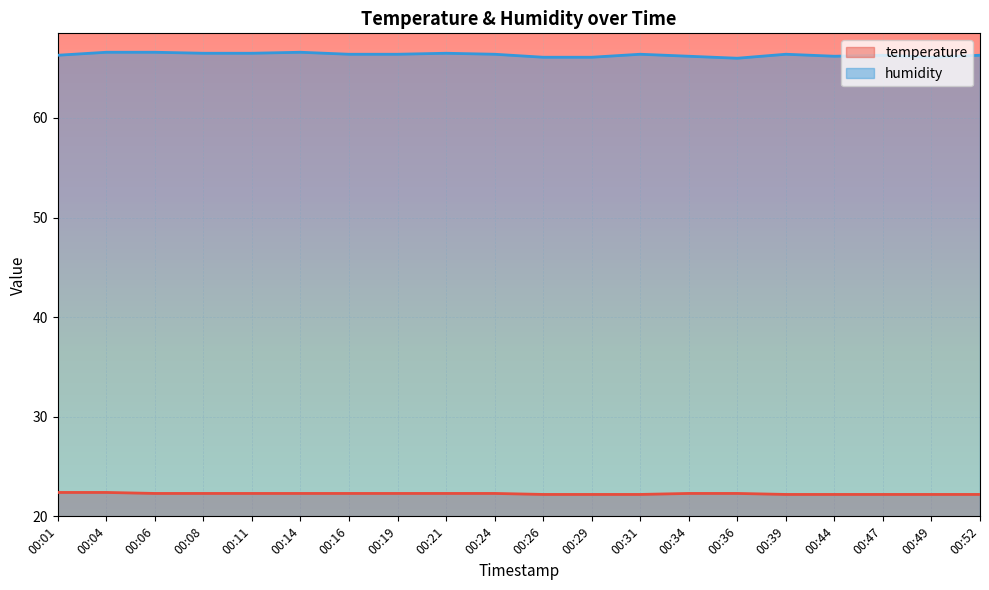

At 00:44, list the series in order from smallest to largest.

temperature, humidity